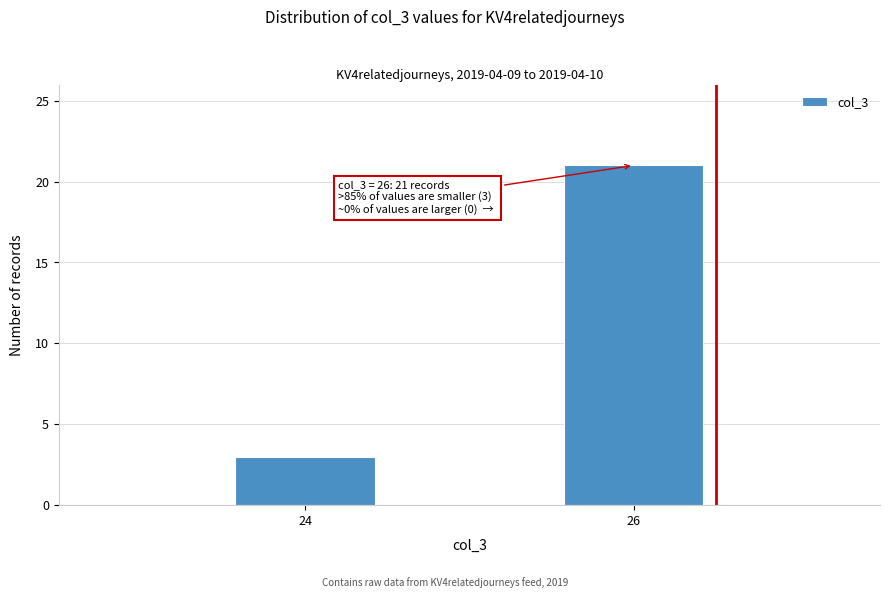

Reading left to right, list all the values displayed in this chart.

24=3	26=21